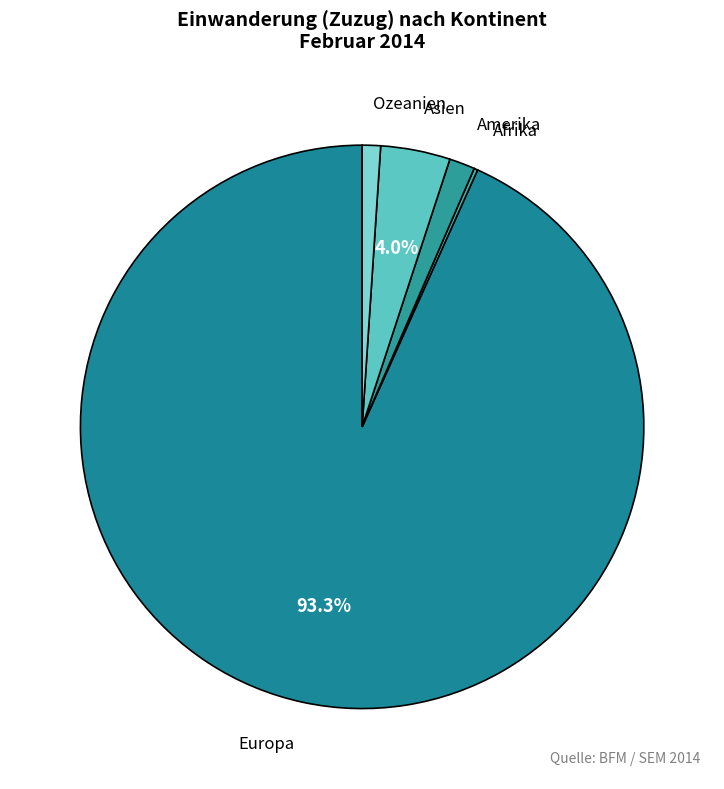

Which category accounts for the majority?

Europa